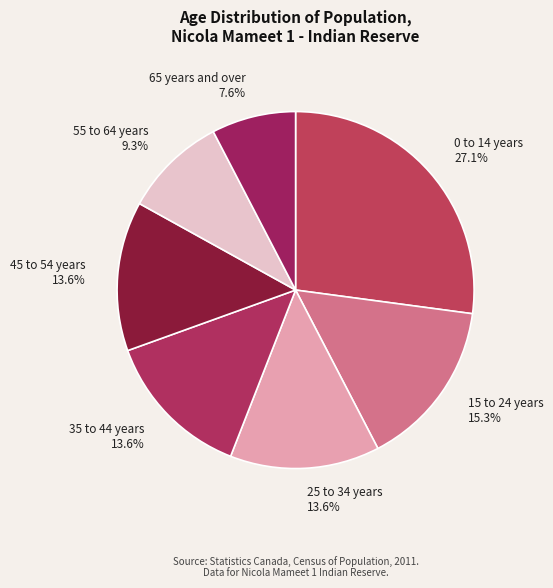

To the nearest percent, what is the difference between the 0 to 14 years and 55 to 64 years slice percentages?

18%